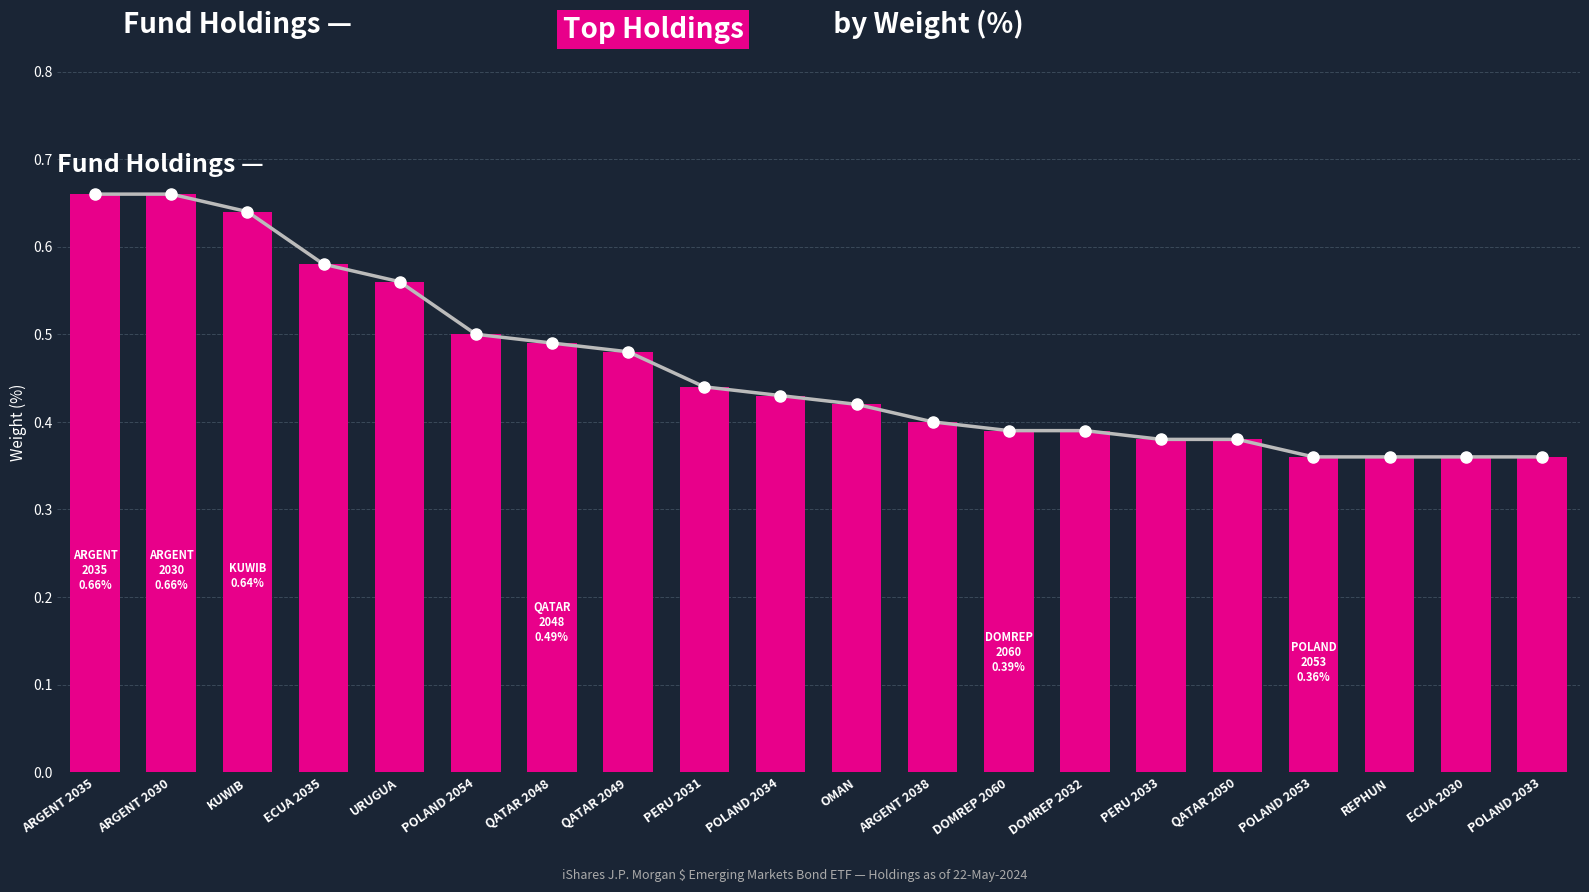

Are the bars horizontal?

No